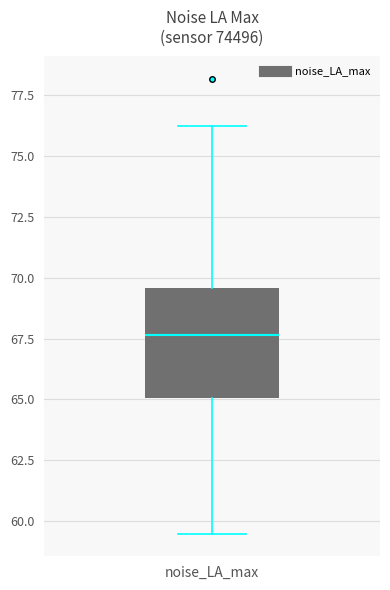

Read this box plot against the y-axis: the position of the median line, the range covered by the box, and the ends of both whiskers. The values are not printed on the chart, so give them approximately, as read against the axis.

median 67.5, box 65.0 to 69.5, whiskers 59.5 to 76.5